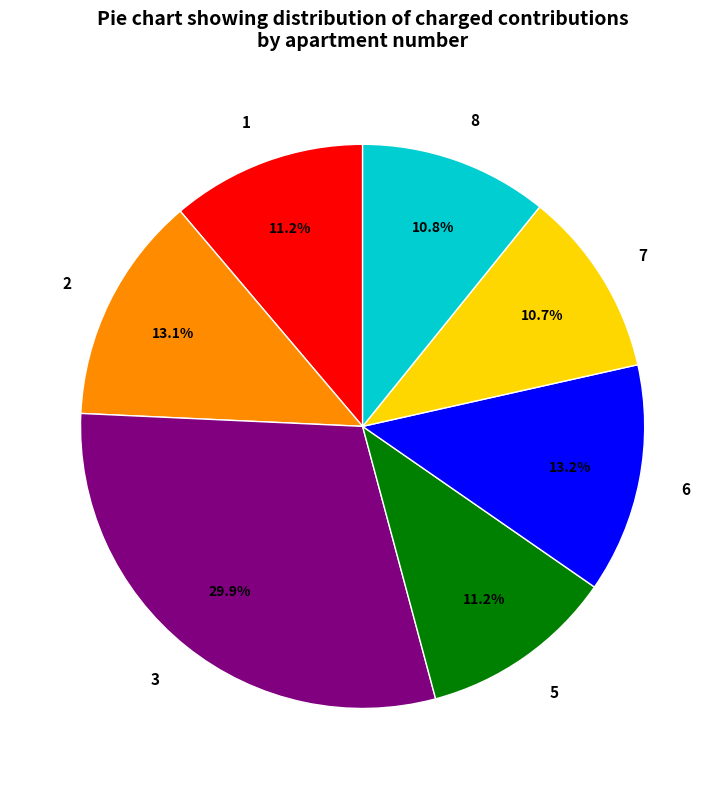

What is the largest slice in the pie chart?

3